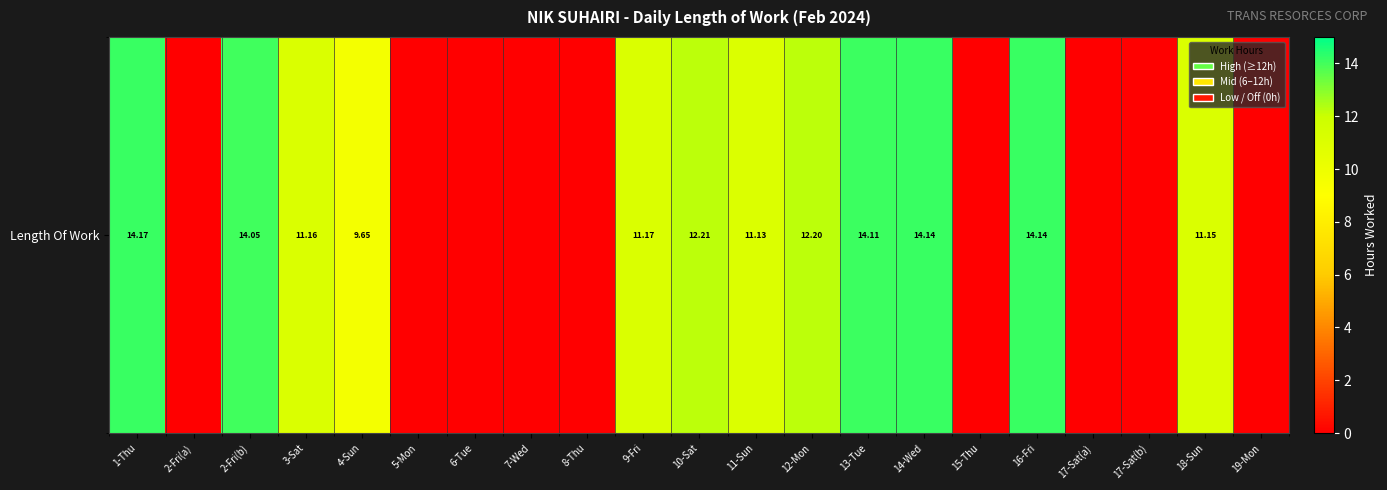

List the labels in order of value, largest first.

1-Thu, 14-Wed, 16-Fri, 13-Tue, 2-Fri(b), 10-Sat, 12-Mon, 9-Fri, 3-Sat, 18-Sun, 11-Sun, 4-Sun, 2-Fri(a), 5-Mon, 6-Tue, 7-Wed, 8-Thu, 15-Thu, 17-Sat(a), 17-Sat(b), 19-Mon